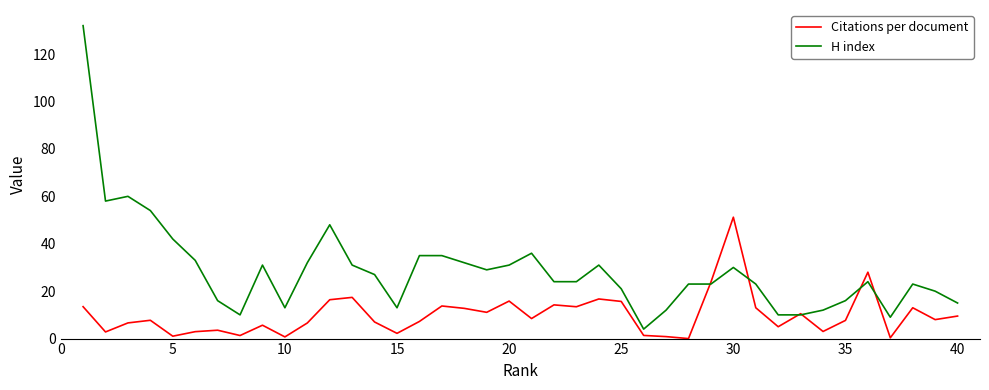

What is the greatest value displayed?

132.0